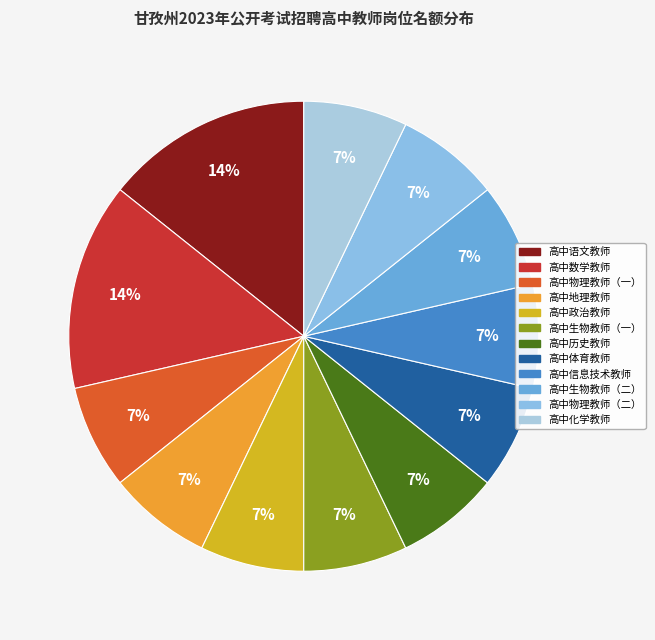

What is the change in value from 高中数学教师 to 高中物理教师（一）?

-1